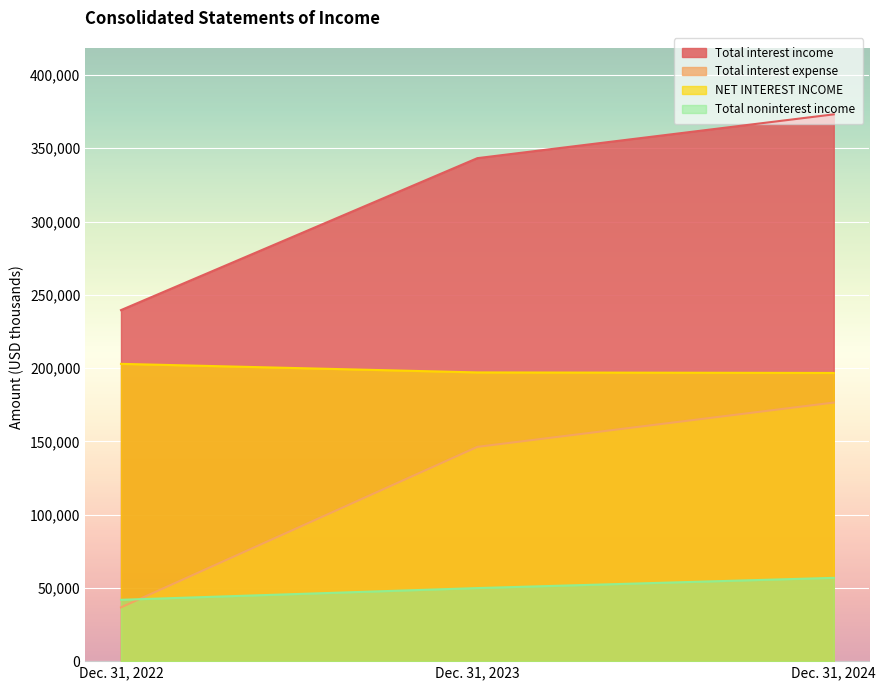

Is the value of Total noninterest income at Dec. 31, 2022 greater than the value of Total interest expense at Dec. 31, 2024?

No